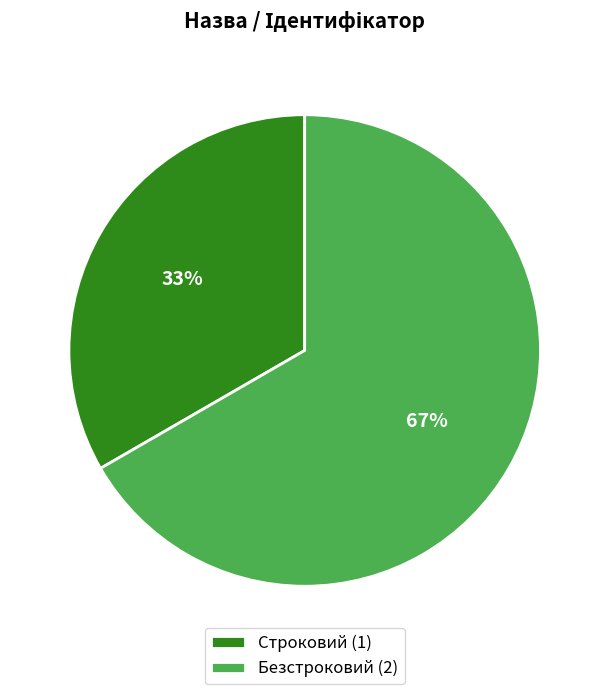

How many segments does this pie chart have?

2